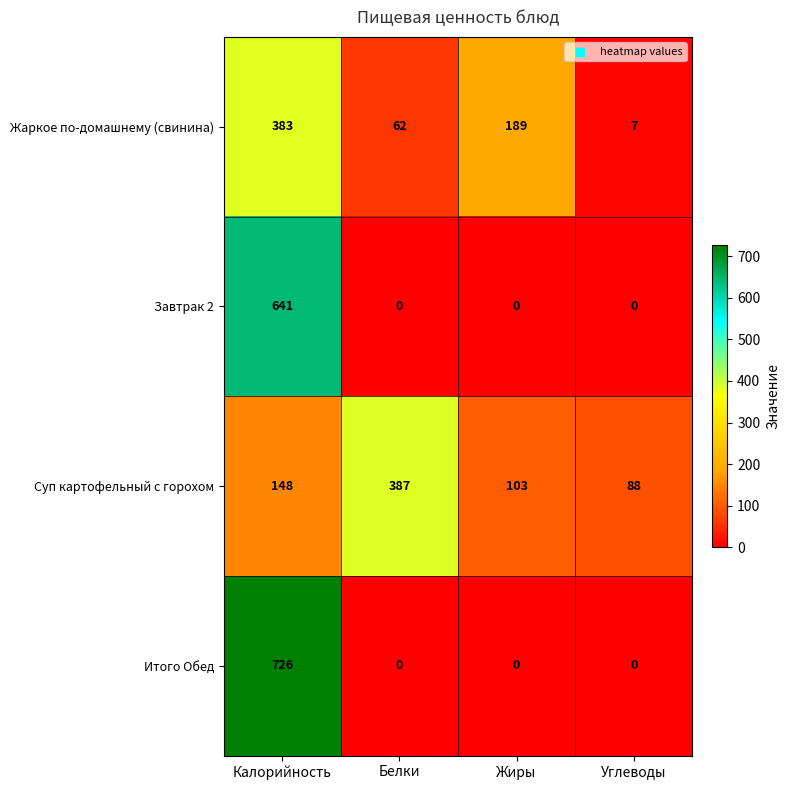

Which series changed the most between Калорийность and Белки?

Итого Обед